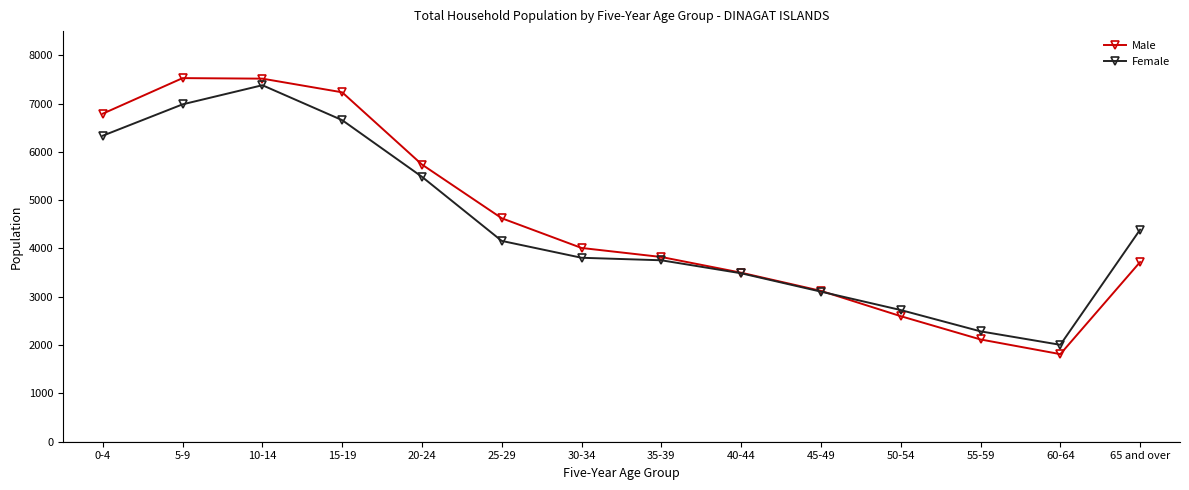

What value does the Female series have at 50-54, to the nearest 10?

2730